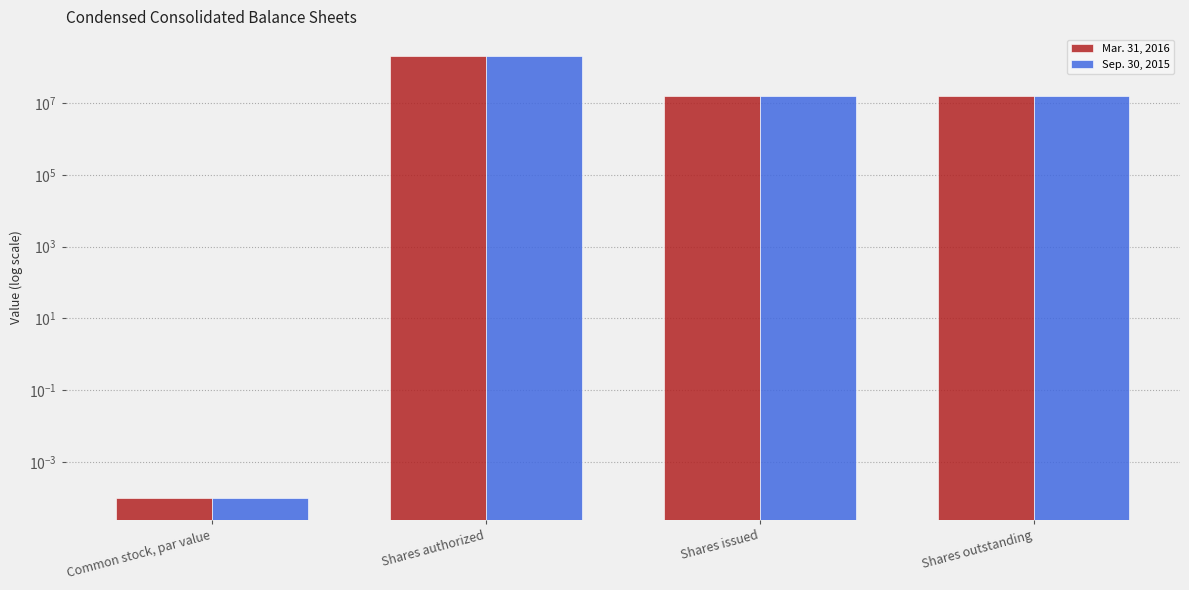

Which series has the largest range (max minus min)?

Mar. 31, 2016